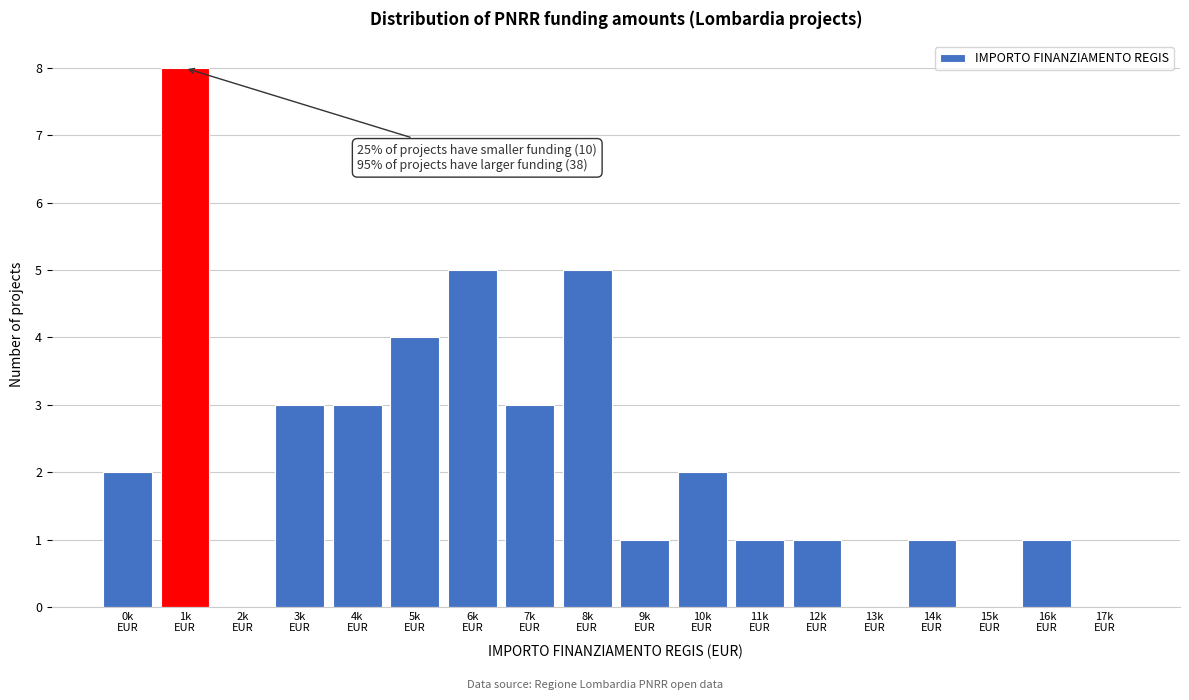

What is the greatest value displayed?

8